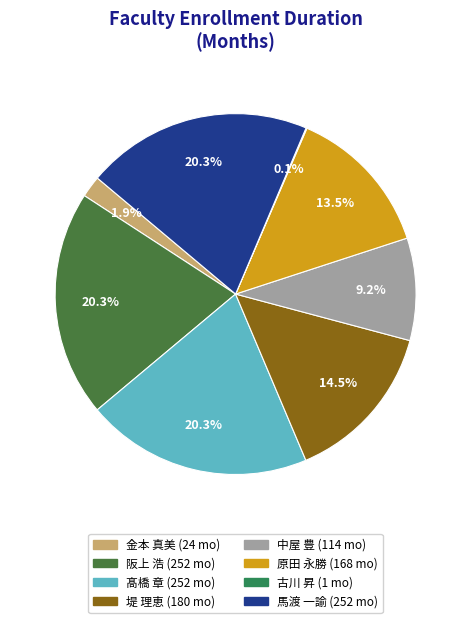

Combined, what portion of the pie is 阪上 浩 and 金本 真美?

22.2%